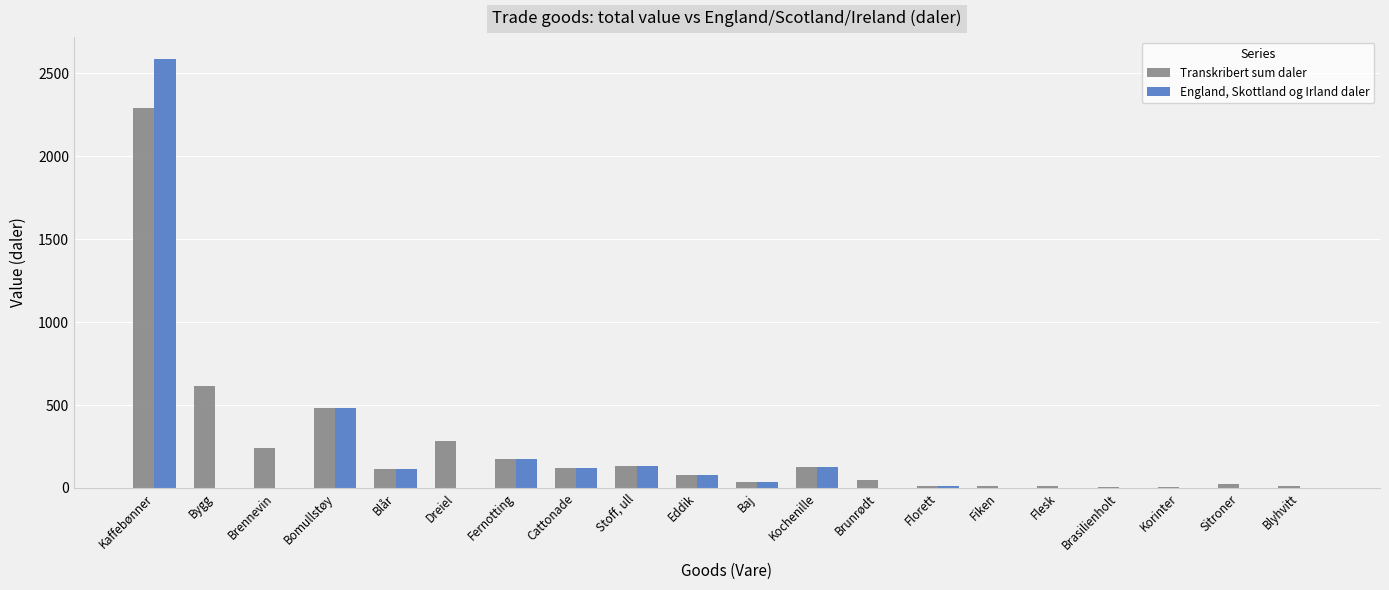

The value of England, Skottland og Irland daler at Flesk is 1387. True or false?

False